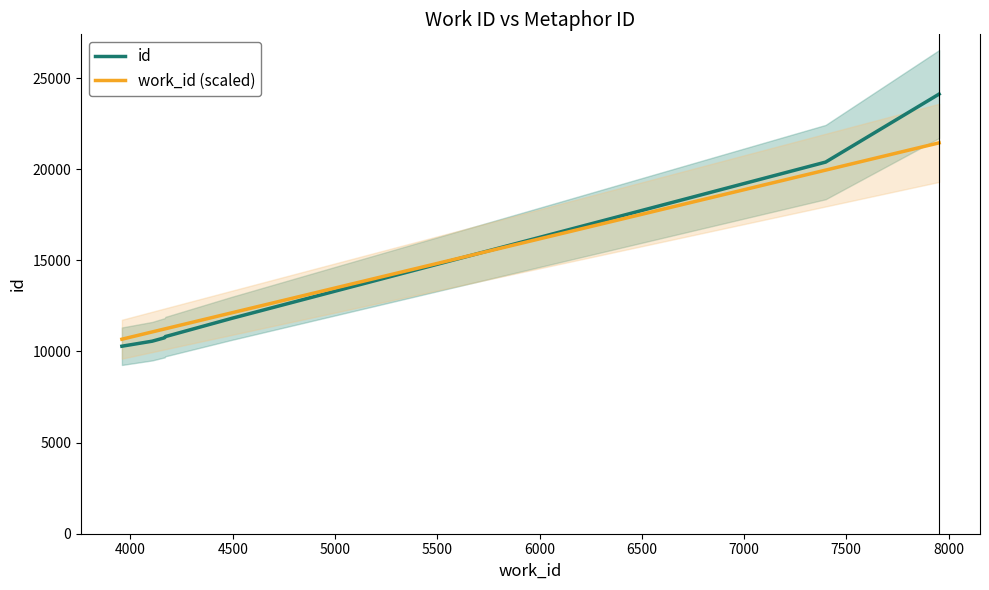

At which category does the chart reach its peak across all series?

8000